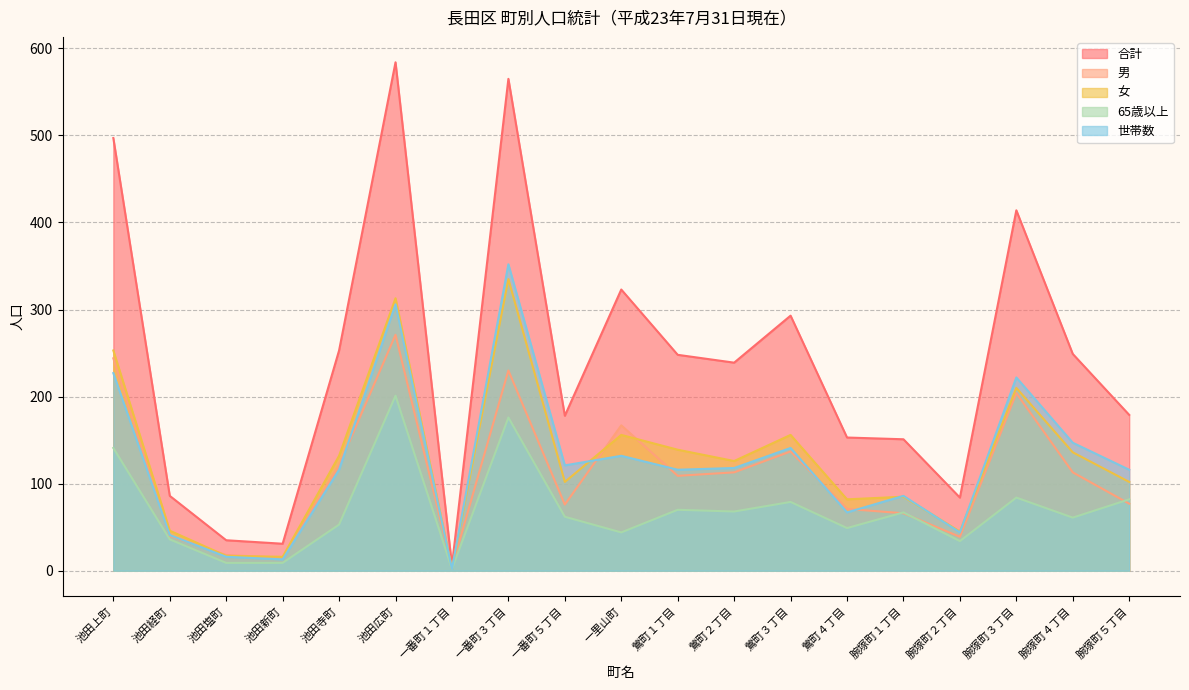

Between 池田広町 and 腕塚町５丁目, which series saw the biggest shift?

合計